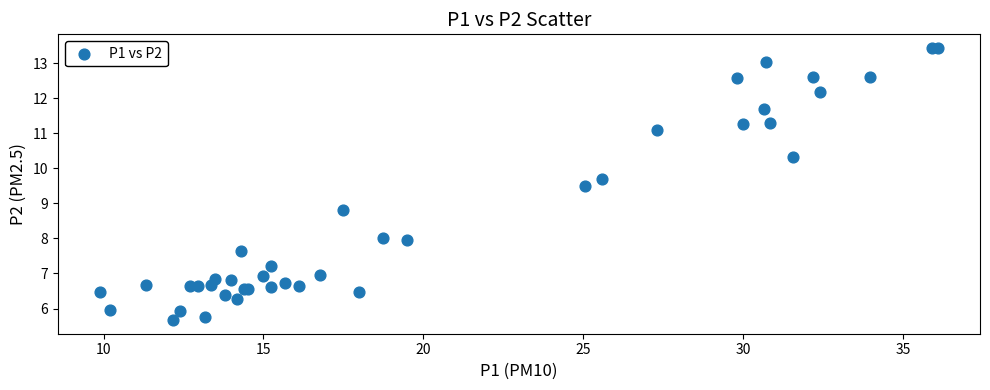

What Y value in the scatter plot is closest to 9?

8.8